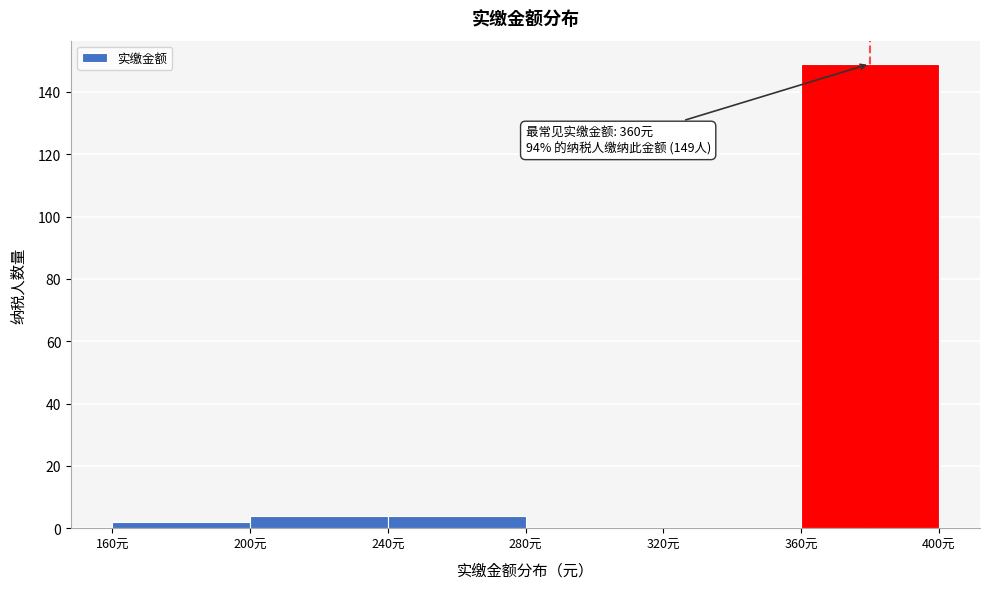

Which range on the x-axis has the tallest bar?

360 to 400